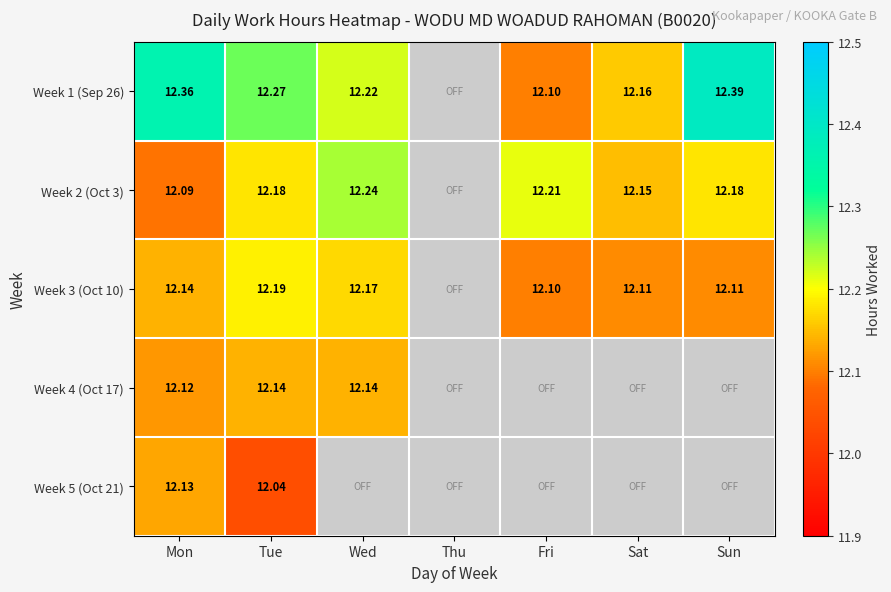

The value of Week 5 (Oct 21) at Tue is 12.0. True or false?

True